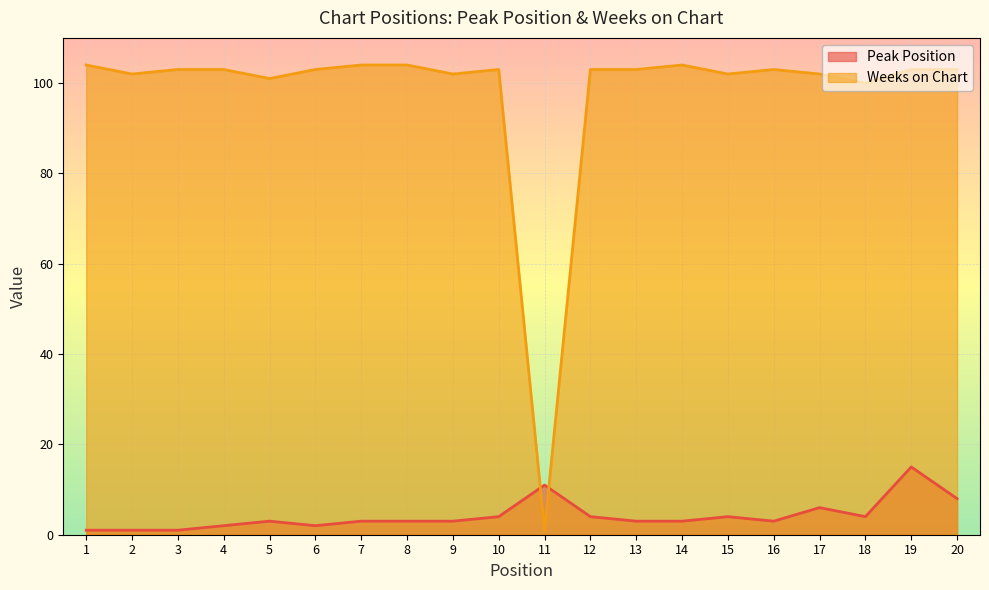

Between 14 and 19, which series saw the biggest shift?

Peak Position